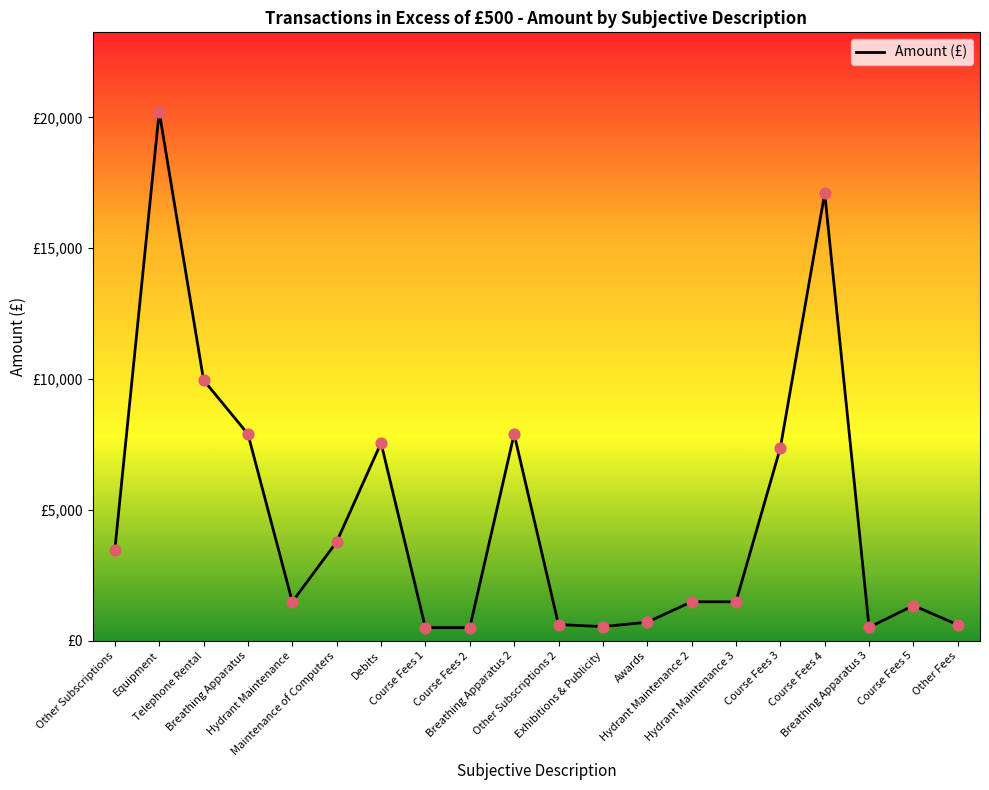

What is the change in value from Breathing Apparatus to Course Fees 3?

-525.0